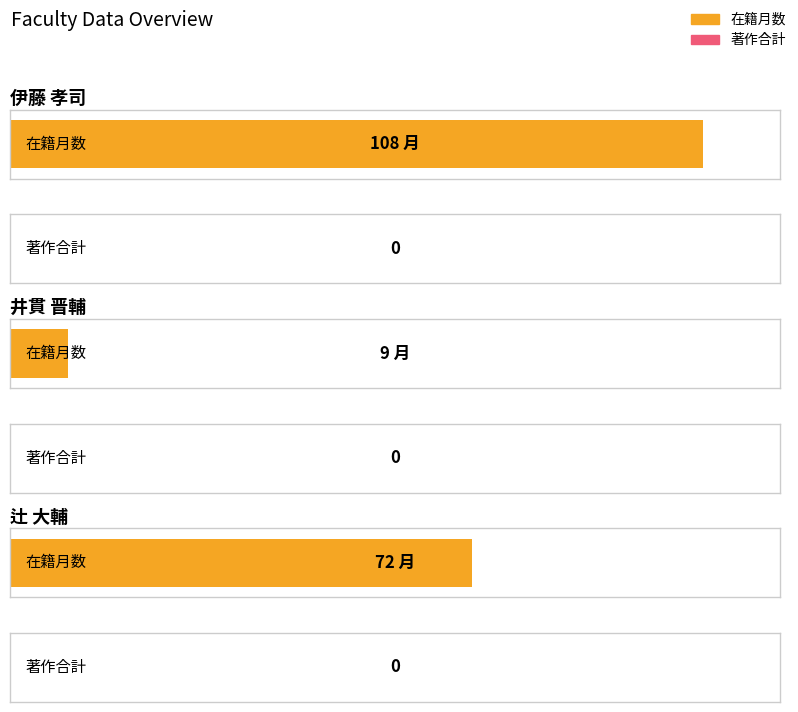

At which label is 在籍月数 closest to 58?

辻 大輔